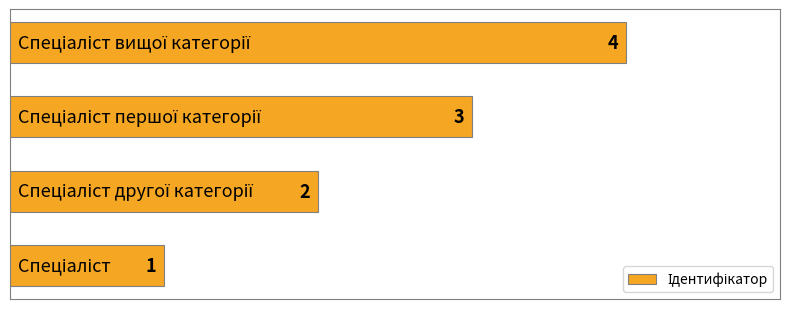

What is the sum of all values?

10